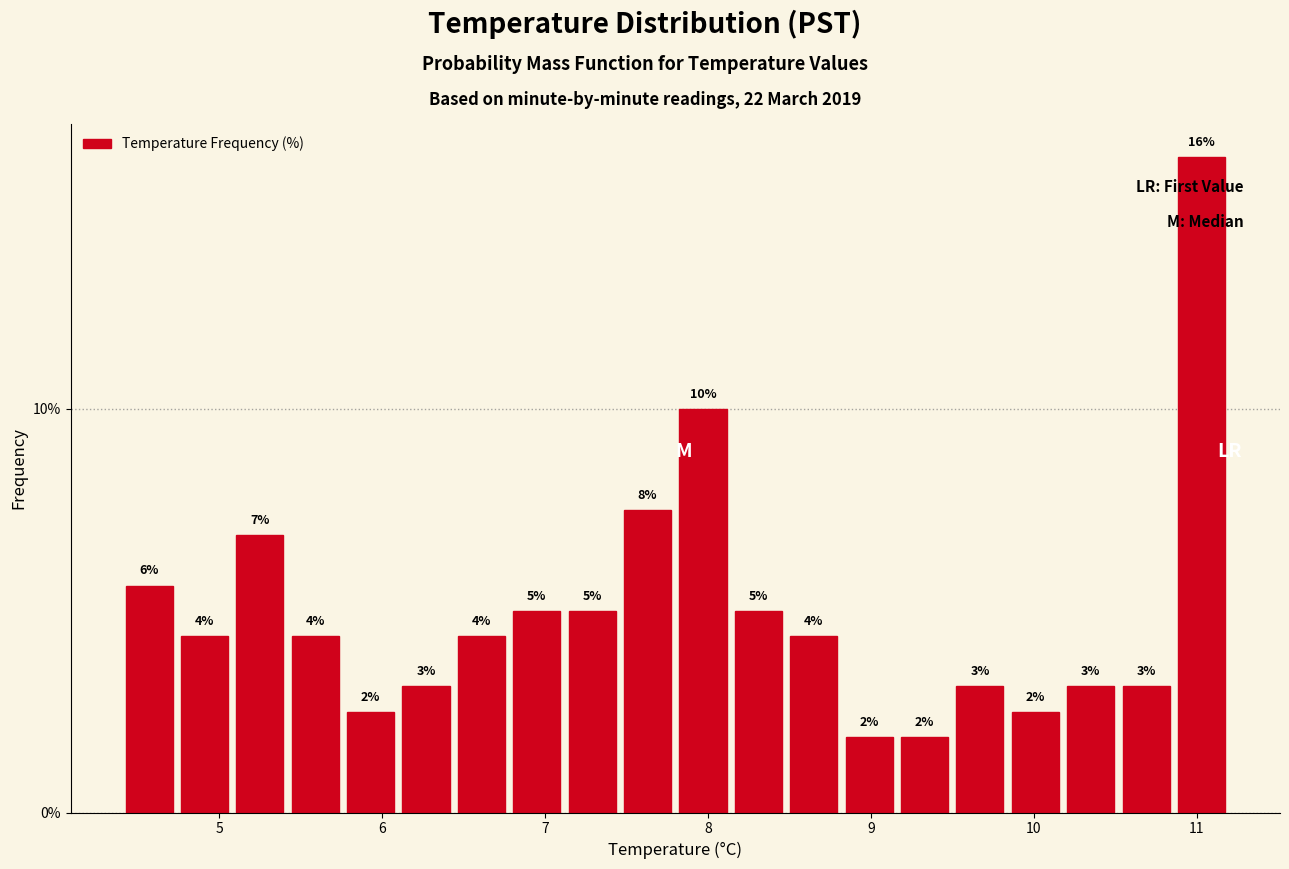

Around what value on the x-axis is the tallest bar? Give the approximate position of its centre, as read against the axis.

11.0